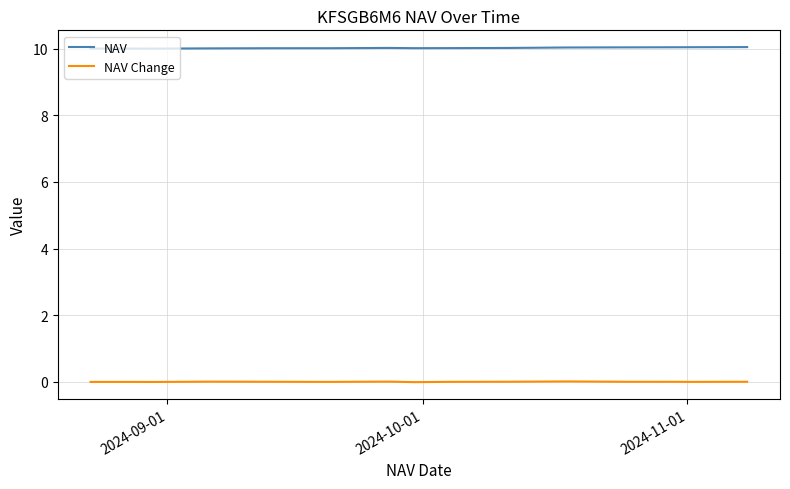

List the series in order of their overall mean, highest first.

NAV, NAV Change